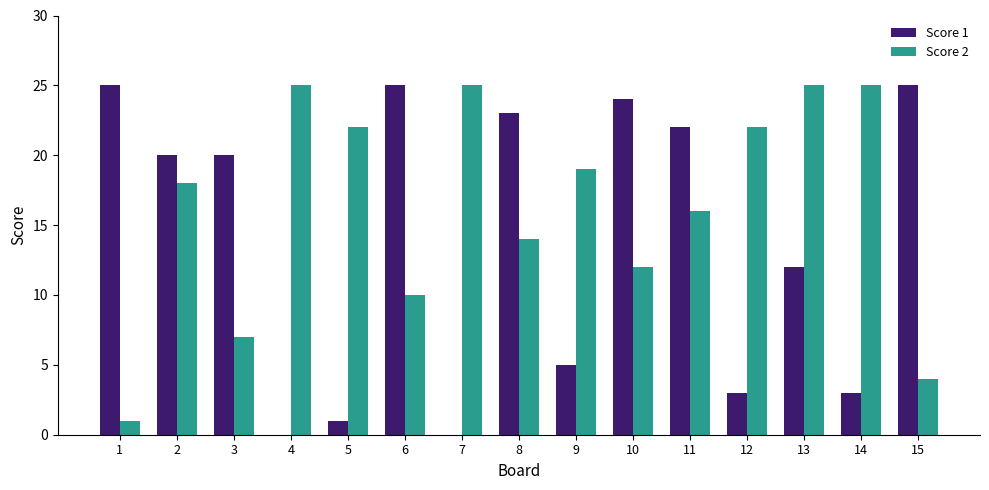

The Score 2 series shows 18 at 10. True or false?

False